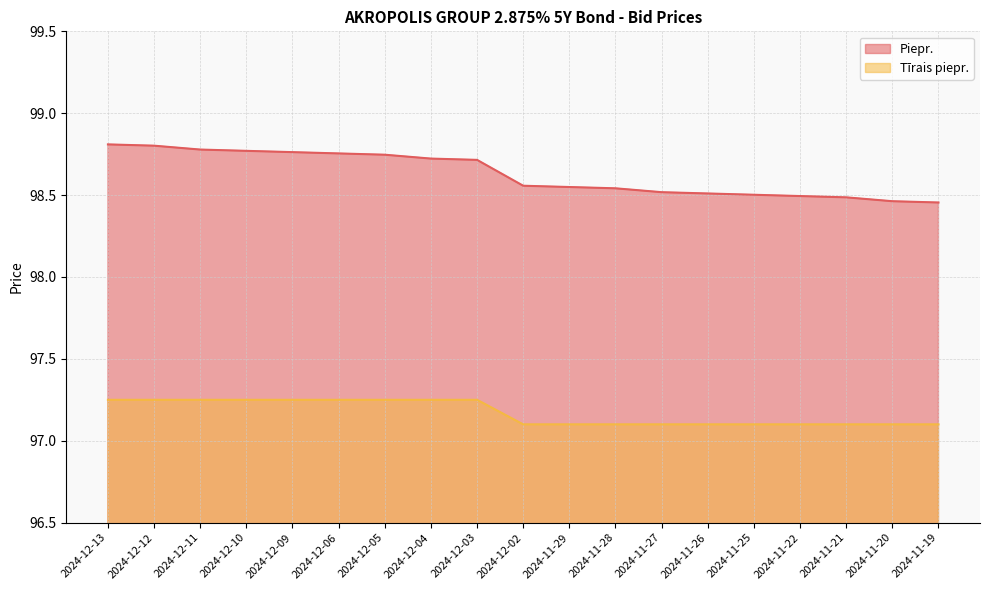

What is the lowest value of the Tīrais piepr. series?

97.1